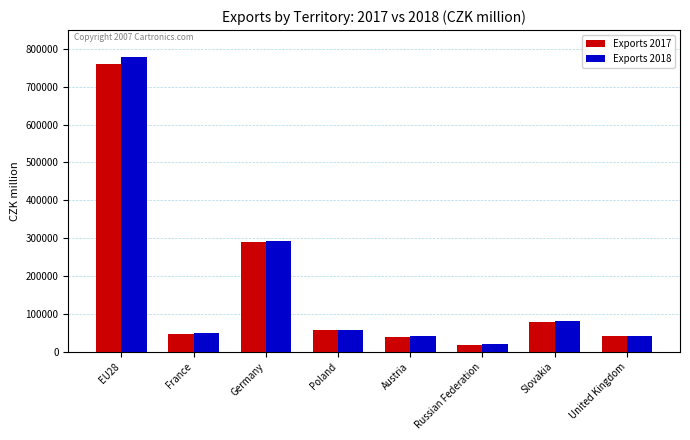

Between Austria and Slovakia, which series saw the biggest shift?

Exports 2017